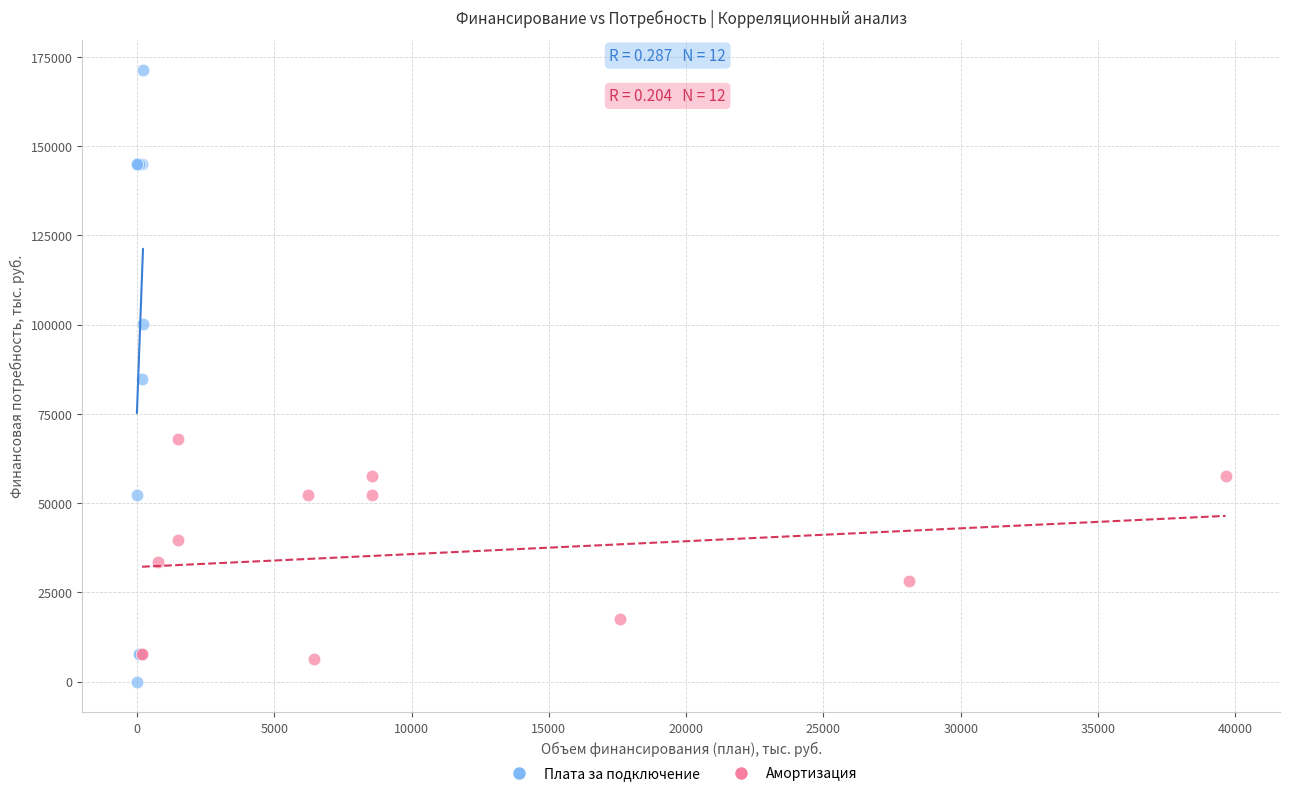

What are all the series names shown in the legend?

Плата за подключение, Амортизация